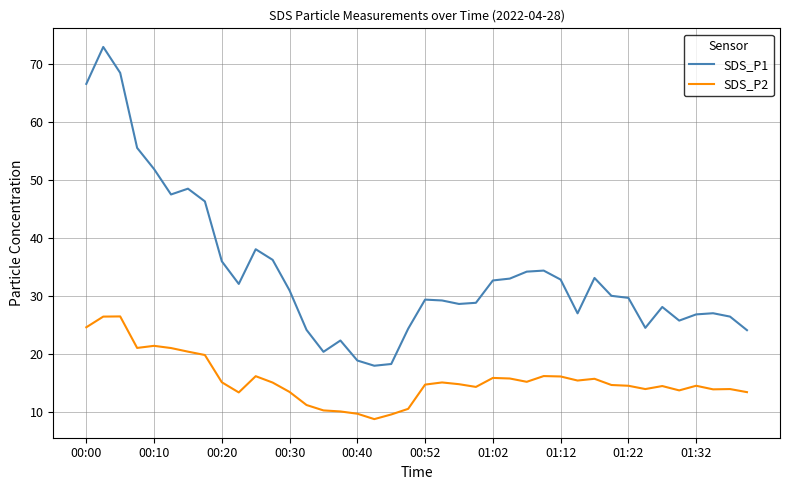

True or false: SDS_P2 and SDS_P1 intersect in this chart.

False